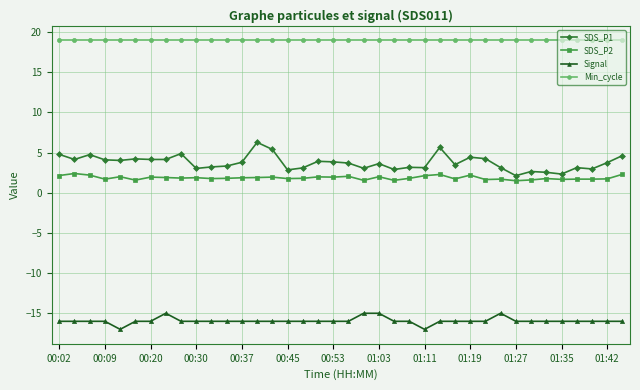

True or false: Signal and SDS_P2 cross at least once.

False